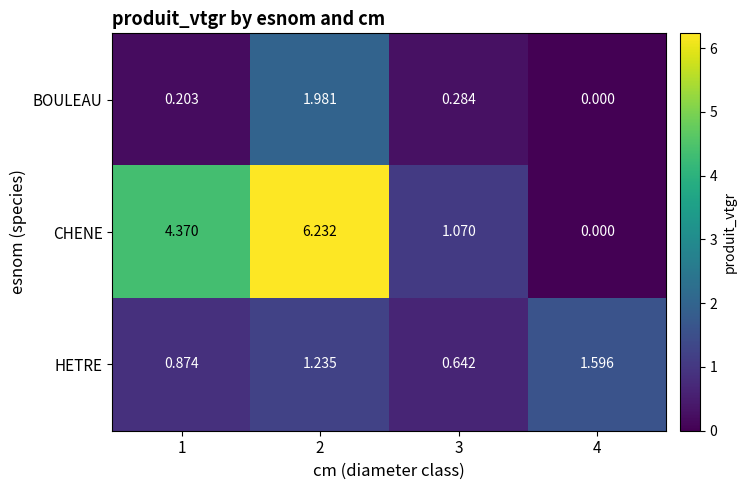

Which series has the largest range (max minus min)?

CHENE